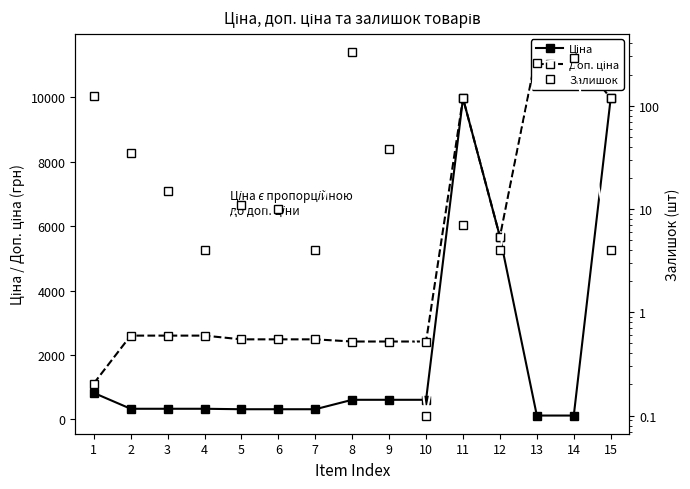

At how many categories does at least one series exceed 5606?

5